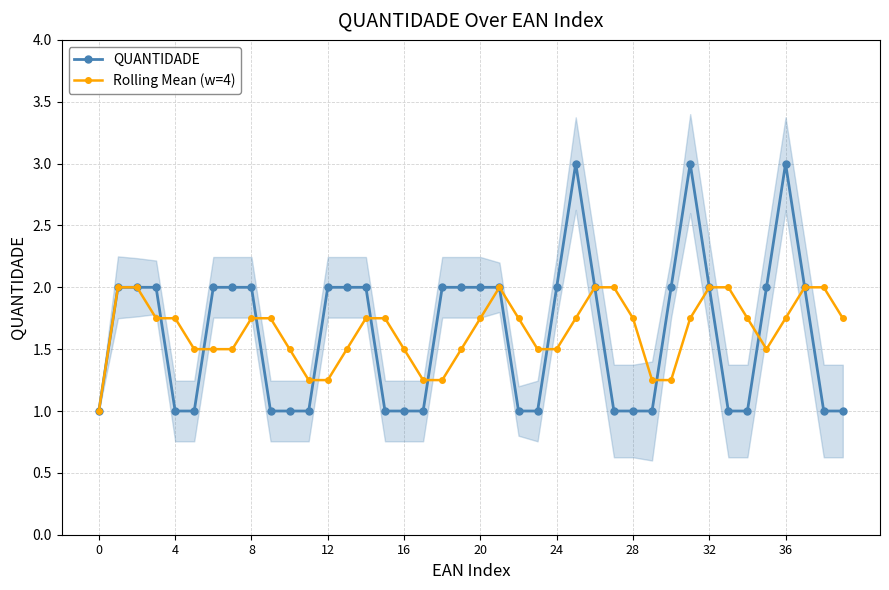

What is the difference between the Rolling Mean (w=4) values at 28 and 12?

0.5